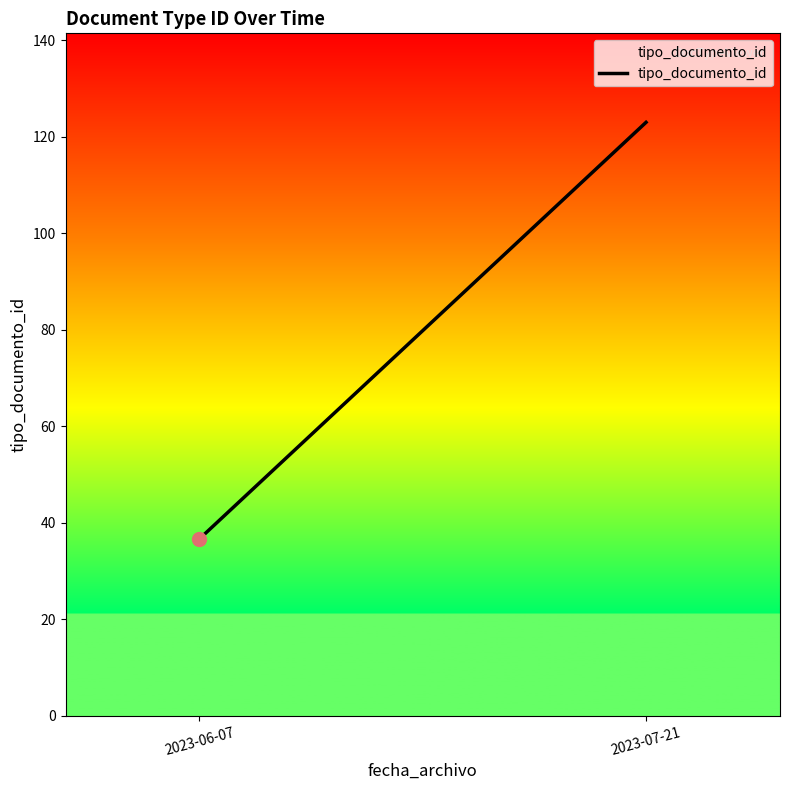

What is the approximate value at 2023-07-21?

123.0